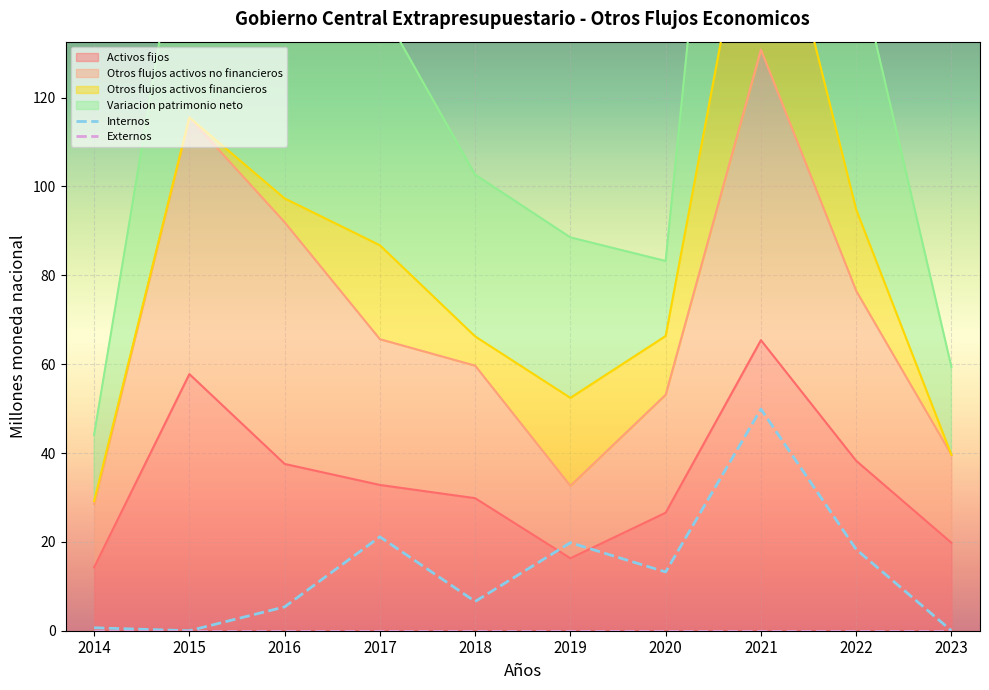

What is the difference between the second highest and minimum values in the Otros flujos activos no financieros series?

87.0